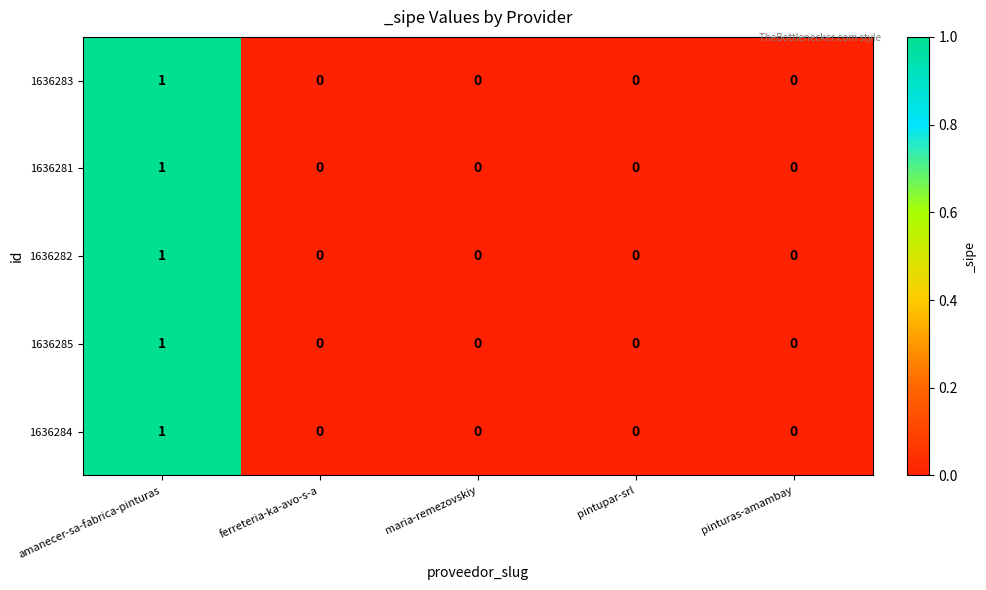

The value of 1636285 at amanecer-sa-fabrica-pinturas is 1. True or false?

True